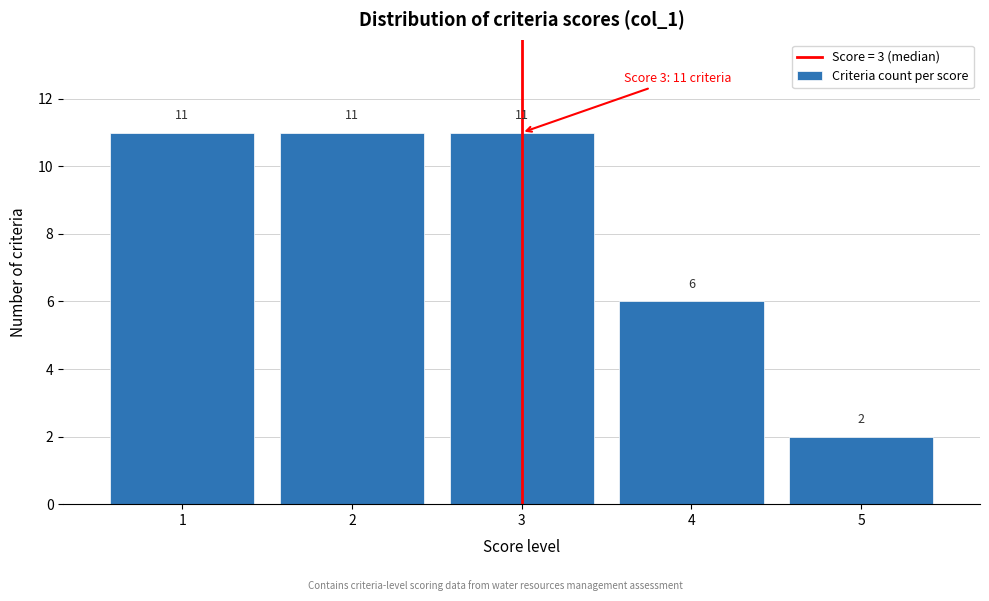

What is the height of the bar covering 3.5 to 4.5 on the x-axis?

6